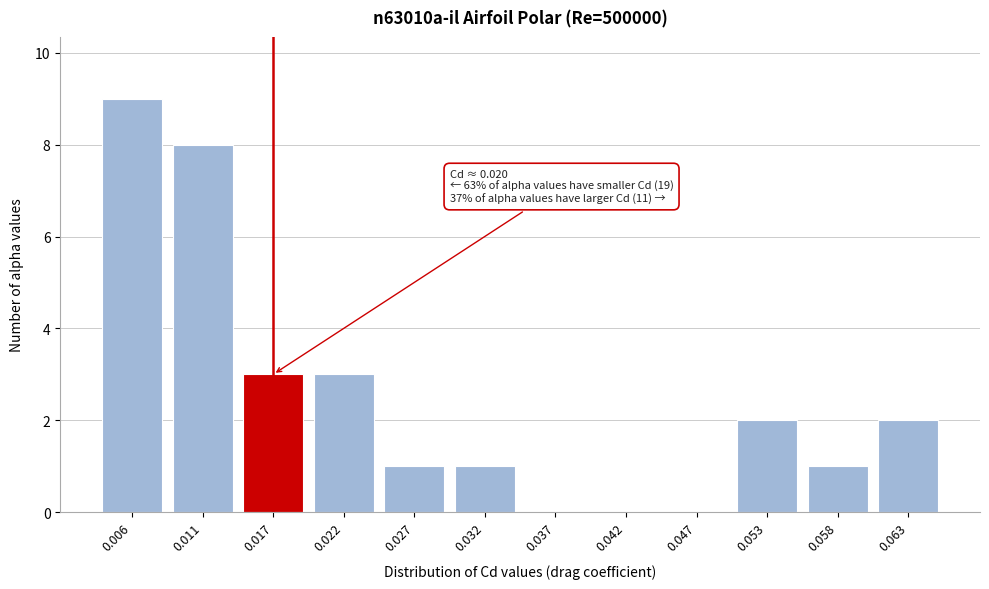

Reading left to right, list all the values displayed in this chart.

0.006=9	0.011=8	0.017=3	0.022=3	0.027=1	0.032=1	0.037=0	0.042=0	0.047=0	0.053=2	0.058=1	0.063=2